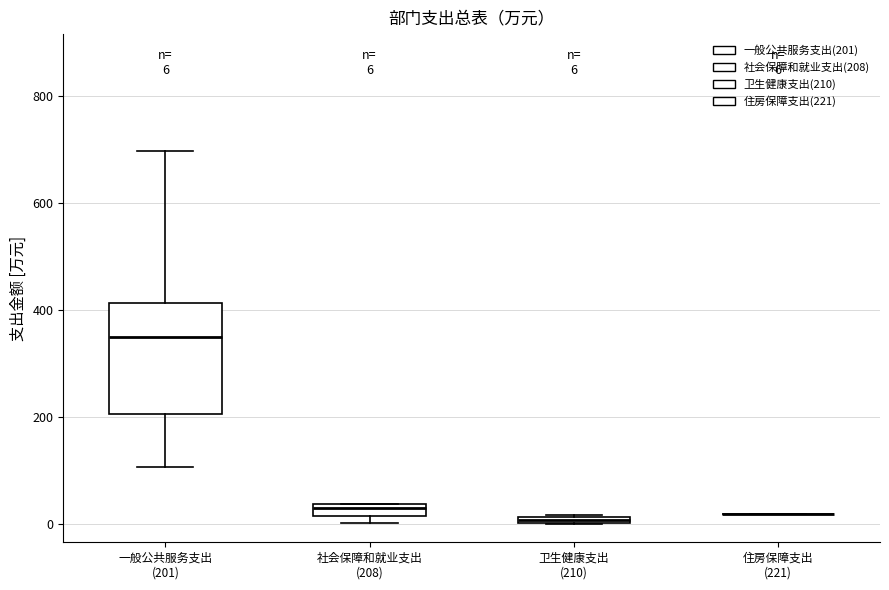

Which box is the tallest, from its lower edge to its upper edge?

一般公共服务支出 (201)